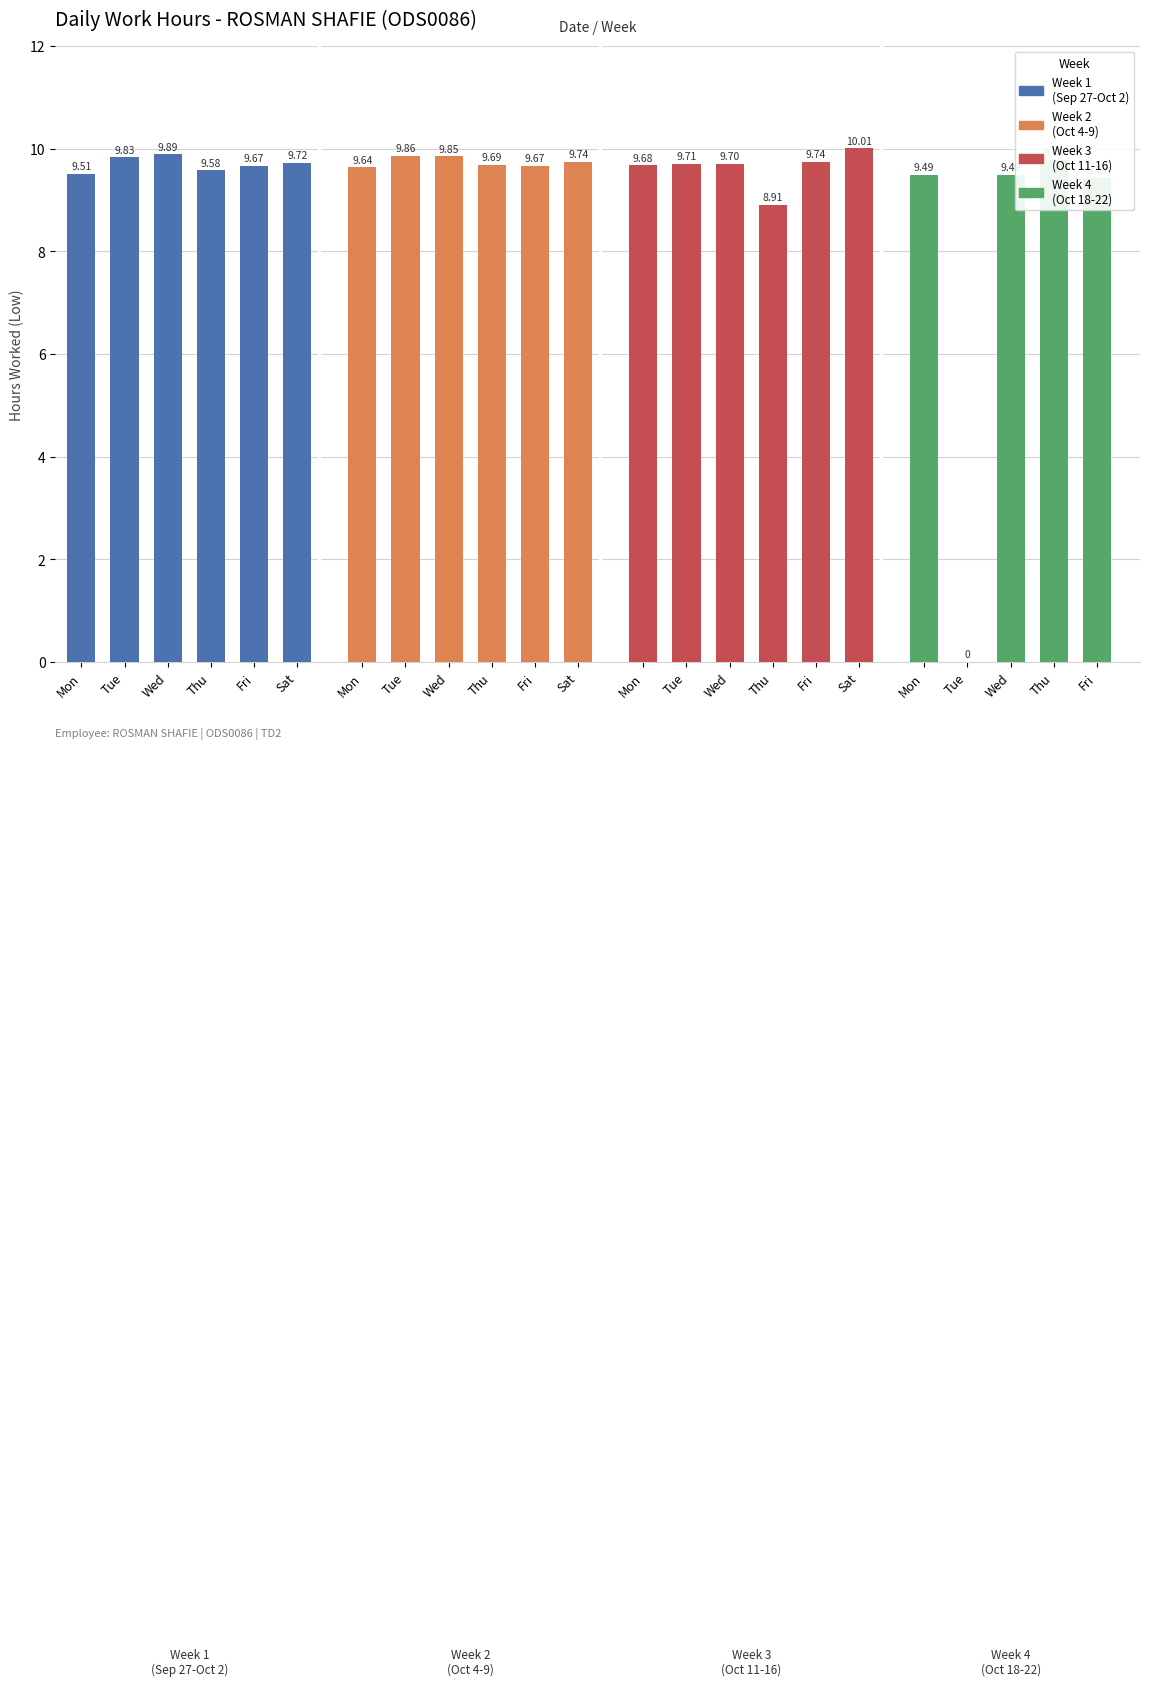

Does the chart contain stacked bars?

No